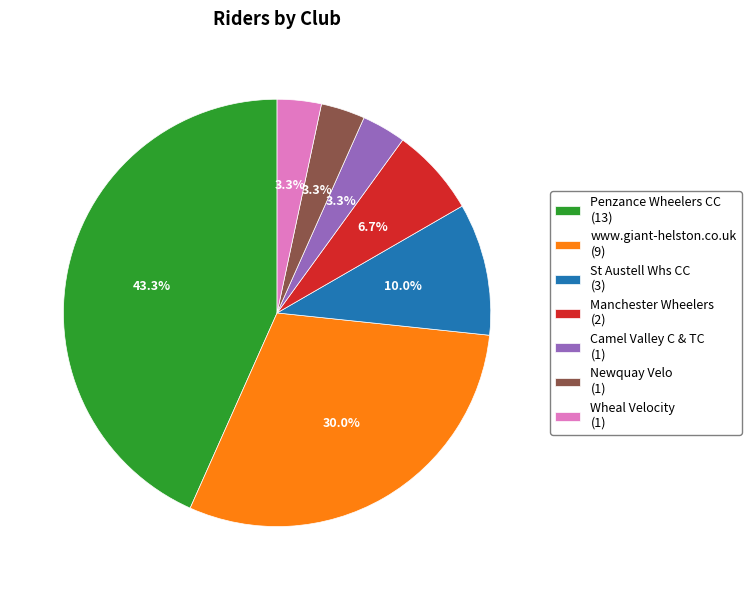

Do Manchester Wheelers and Camel Valley C & TC together represent more than half of the pie?

No